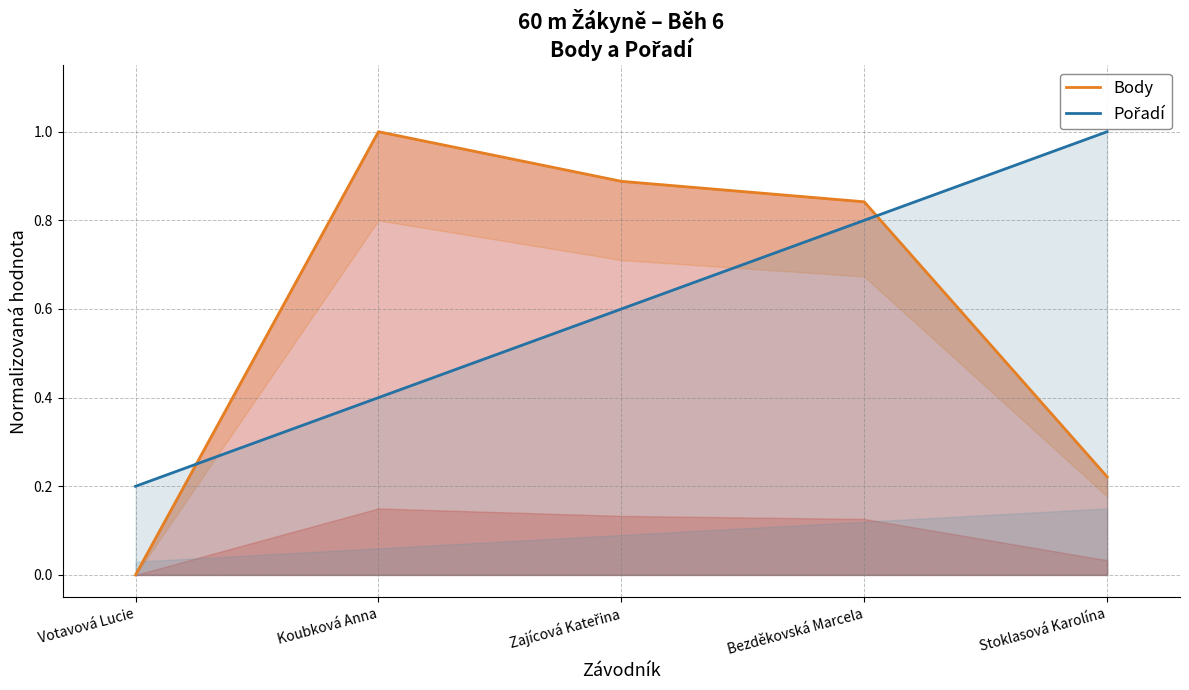

Count the Pořadí values in the range 0 to 1.

5